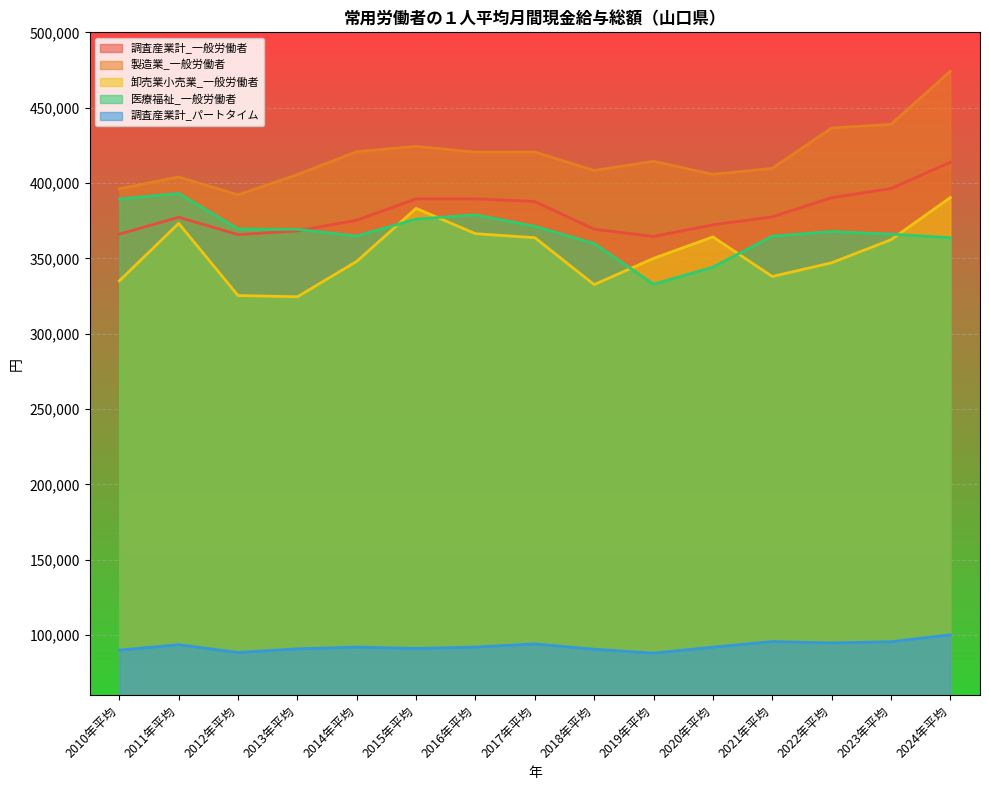

What are all the series names shown in the legend?

調査産業計_一般労働者, 製造業_一般労働者, 卸売業小売業_一般労働者, 医療福祉_一般労働者, 調査産業計_パートタイム